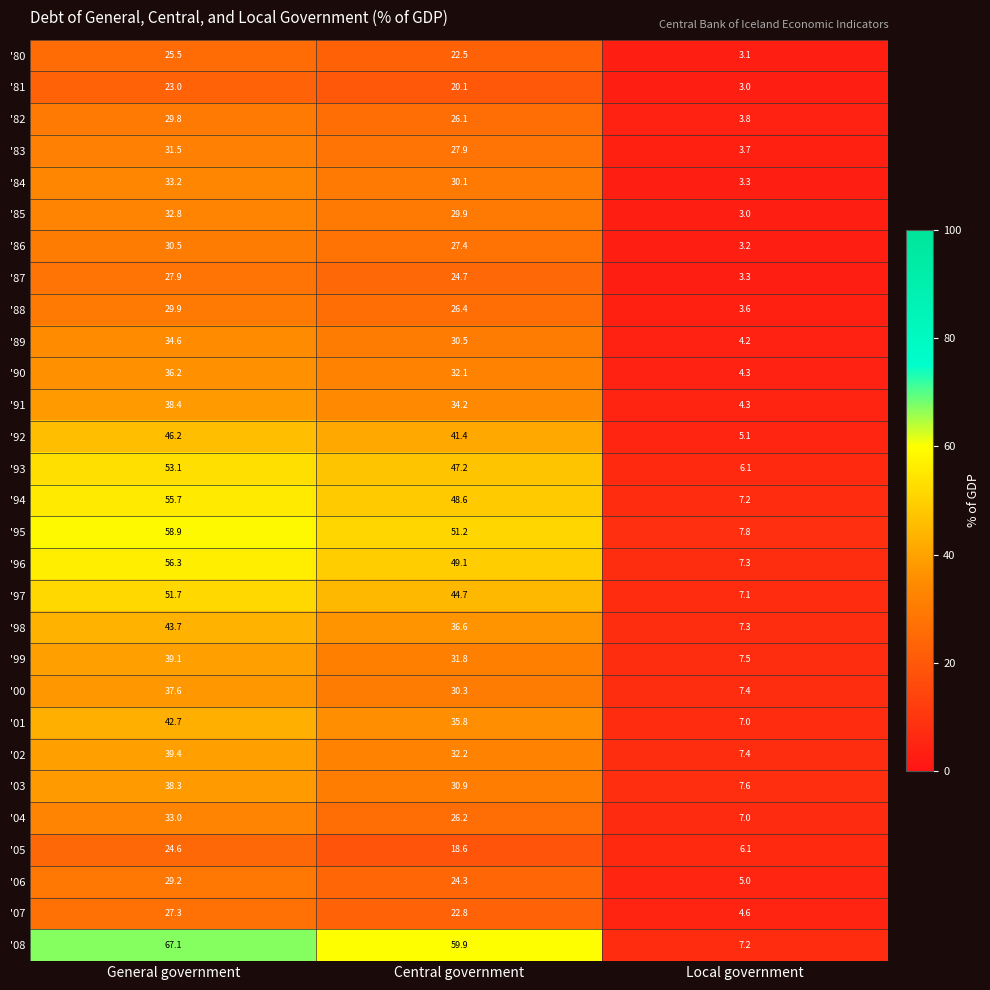

How many values in the '89 series are below 30?

1